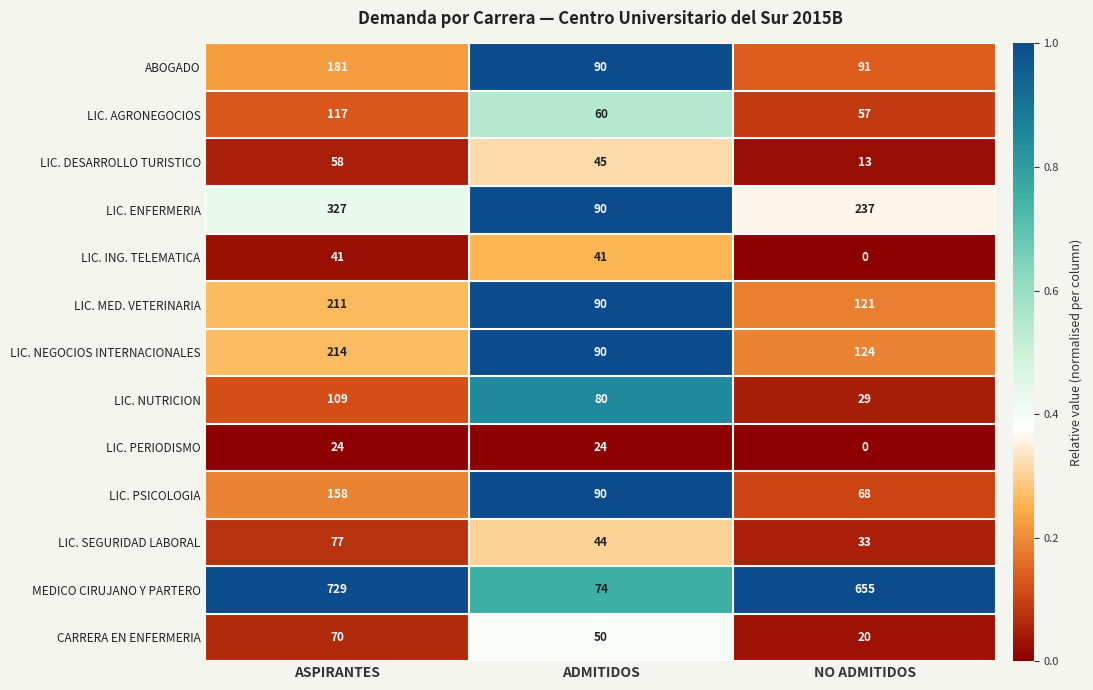

The value of LIC. DESARROLLO TURISTICO at ASPIRANTES is 100. True or false?

False